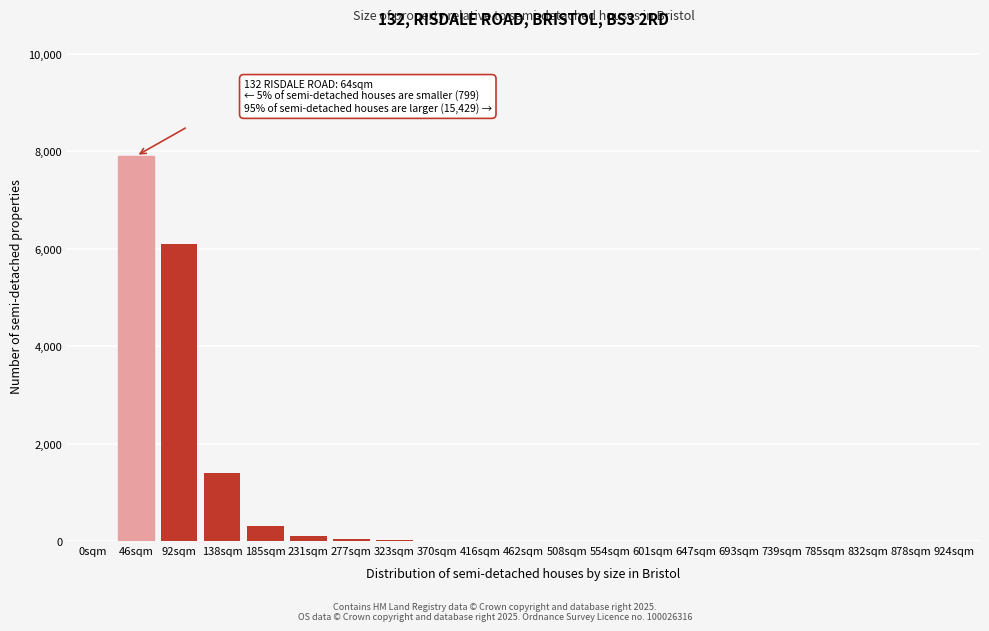

True or false: the data shows 5 at 416sqm.

True